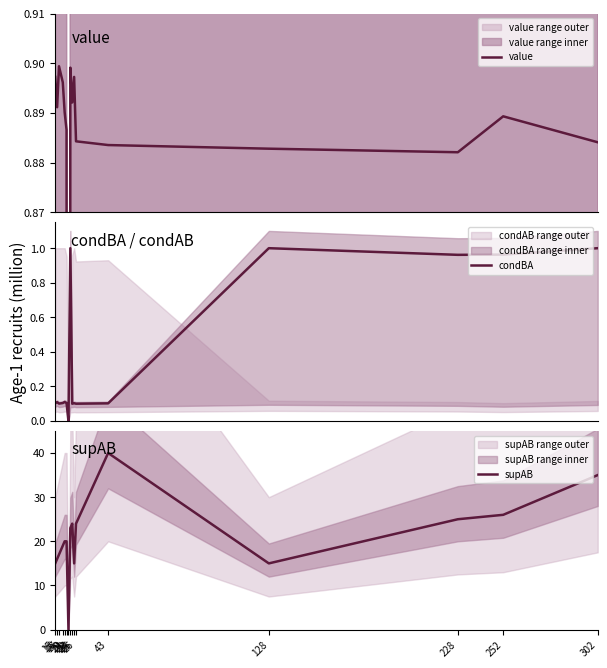

How many categories are shown in the chart?

16